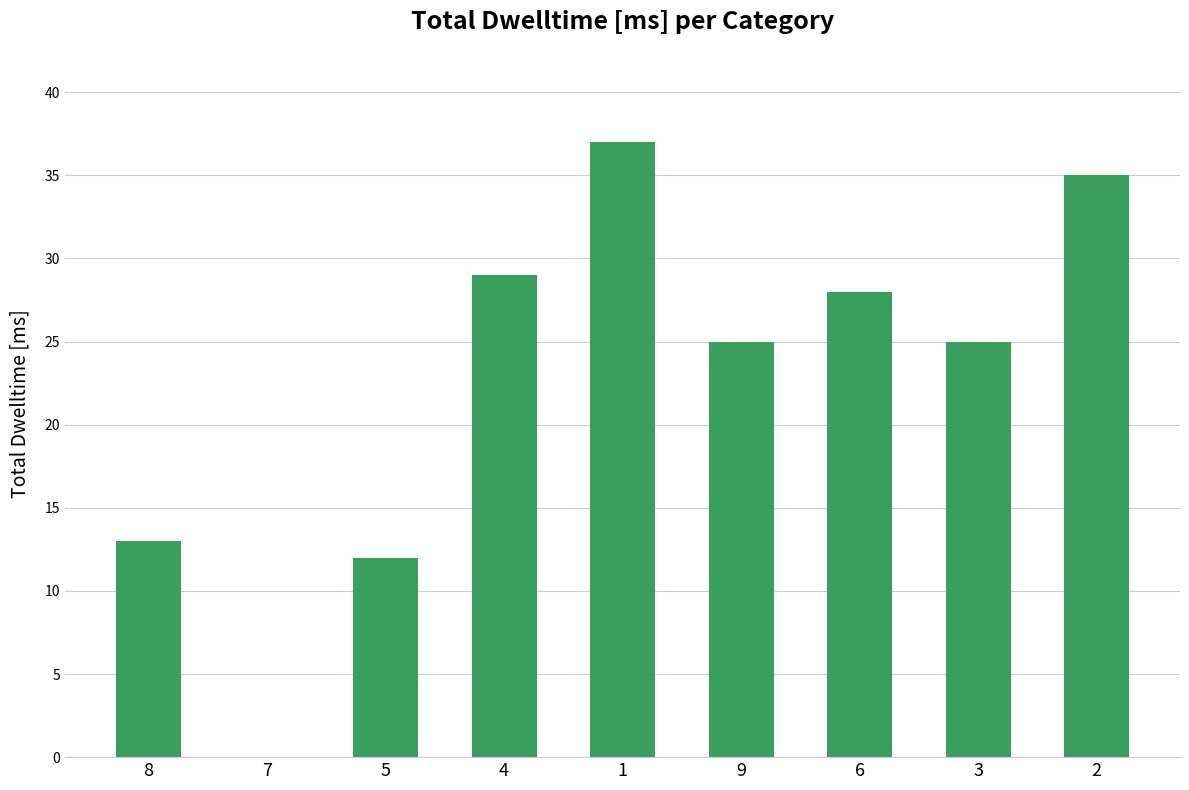

What is the greatest value displayed?

37